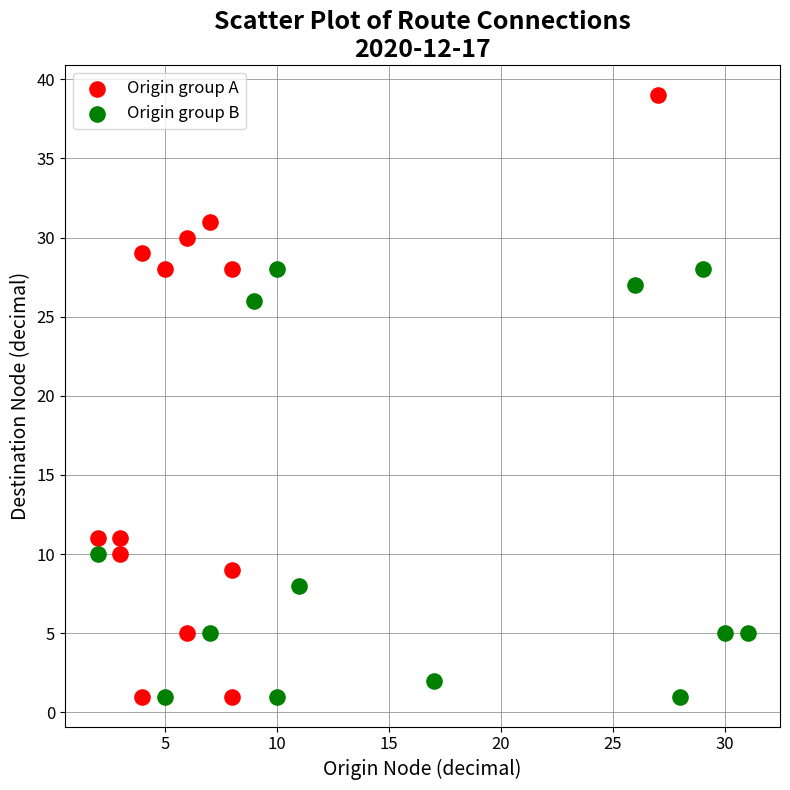

Which series has the largest Y range (max minus min)?

Origin group A